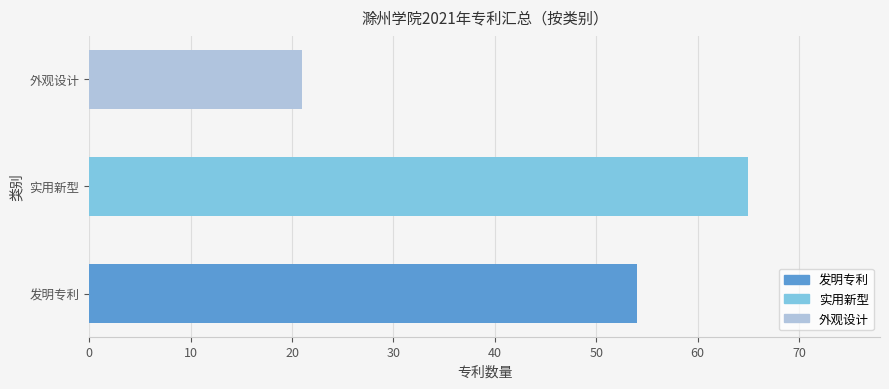

Rank the categories by value from highest to lowest.

实用新型, 发明专利, 外观设计